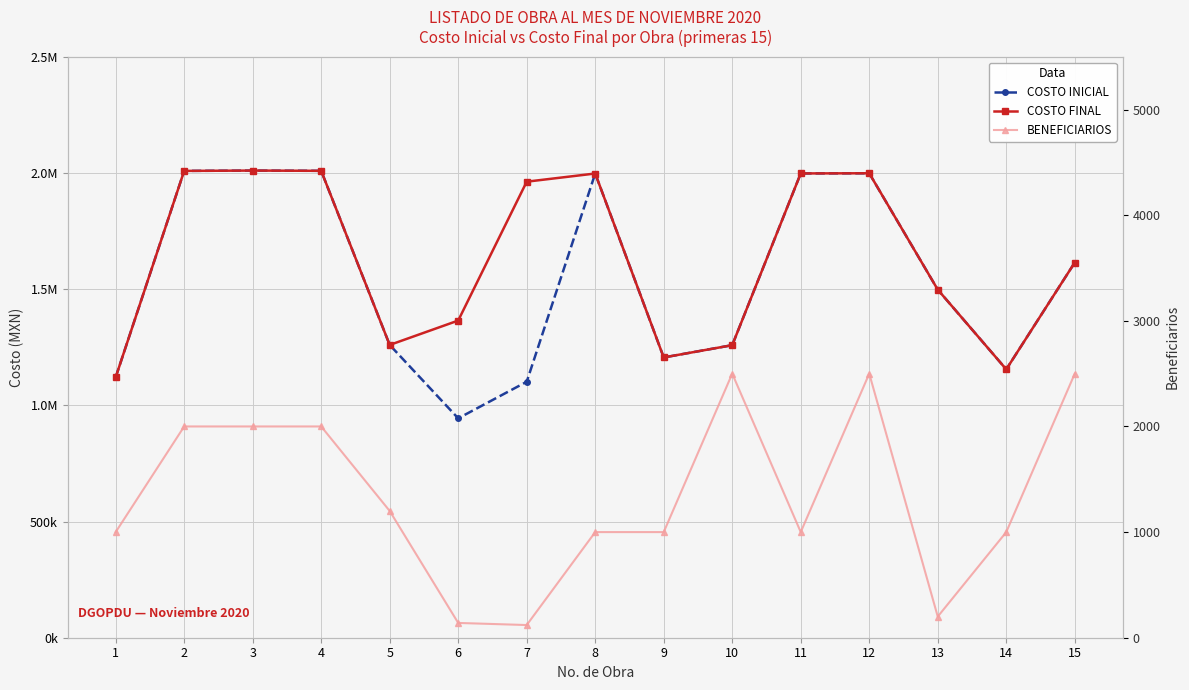

What is the value of the COSTO FINAL point at the 14th from the left?

1154850.3